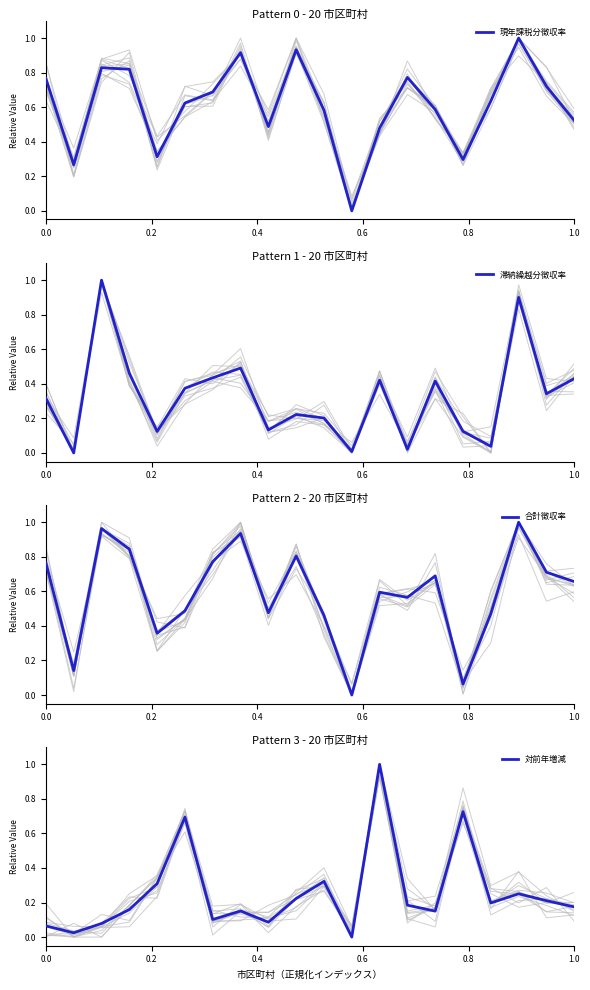

What is the average value of the 滞納繰越分徴収率 series?

0.3